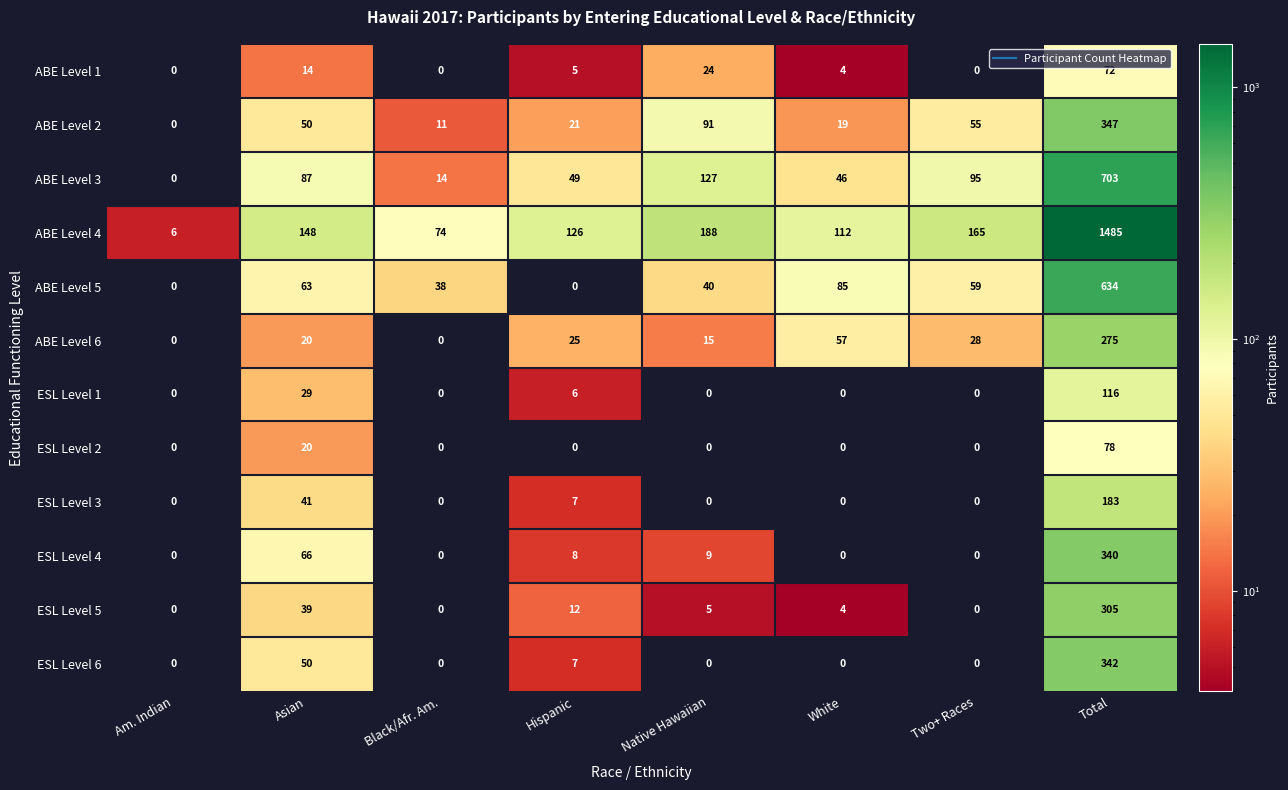

What is the sum of all ESL Level 6 values?

399